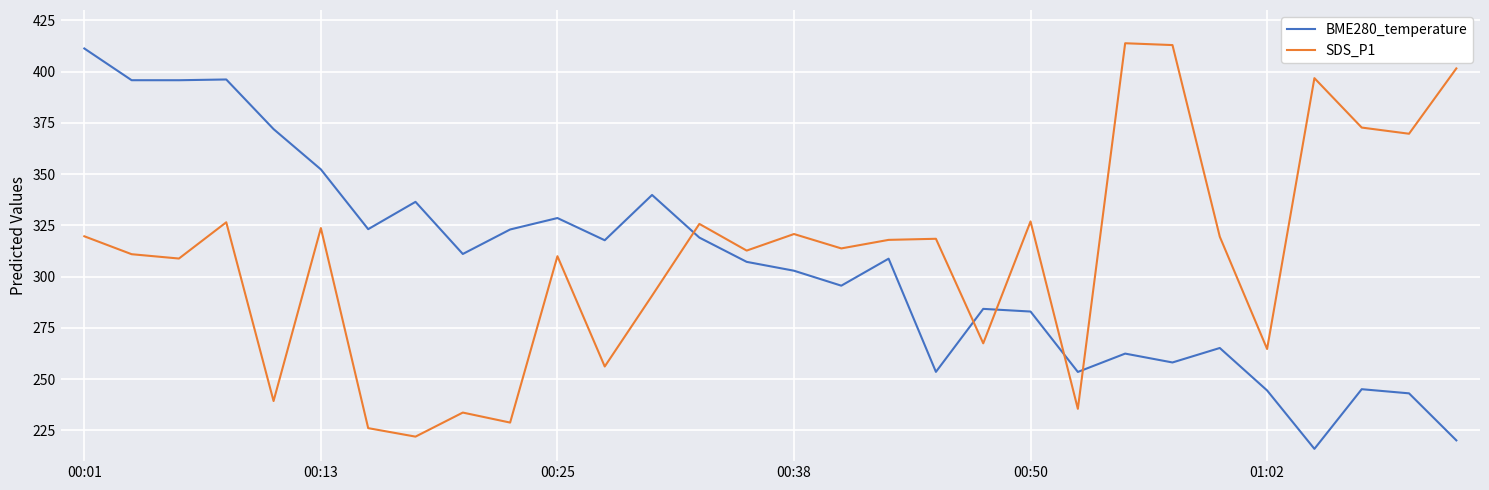

What is the maximum value for SDS_P1?

413.8